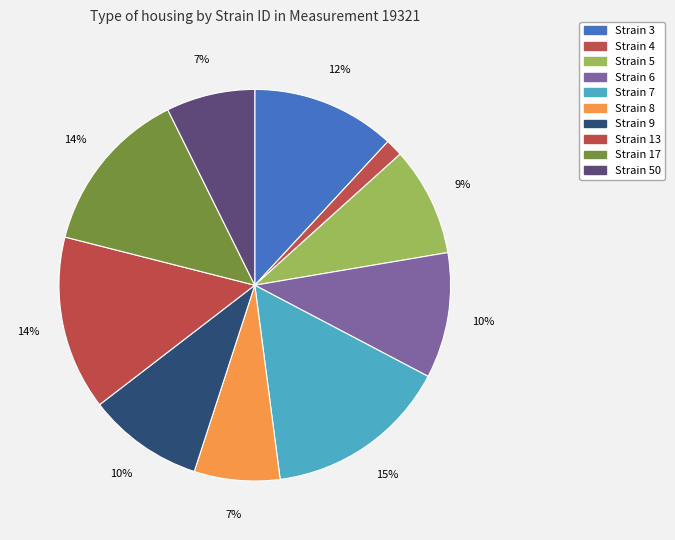

How many segments does this pie chart have?

10